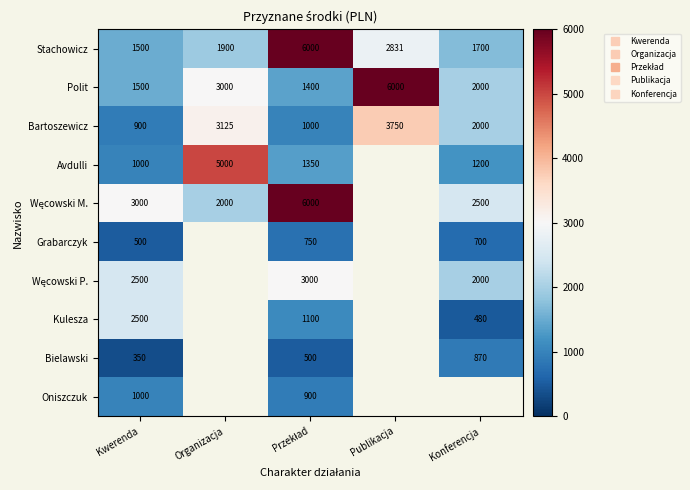

What is the difference between the maximum and minimum values in the Kulesza series?

2020.0